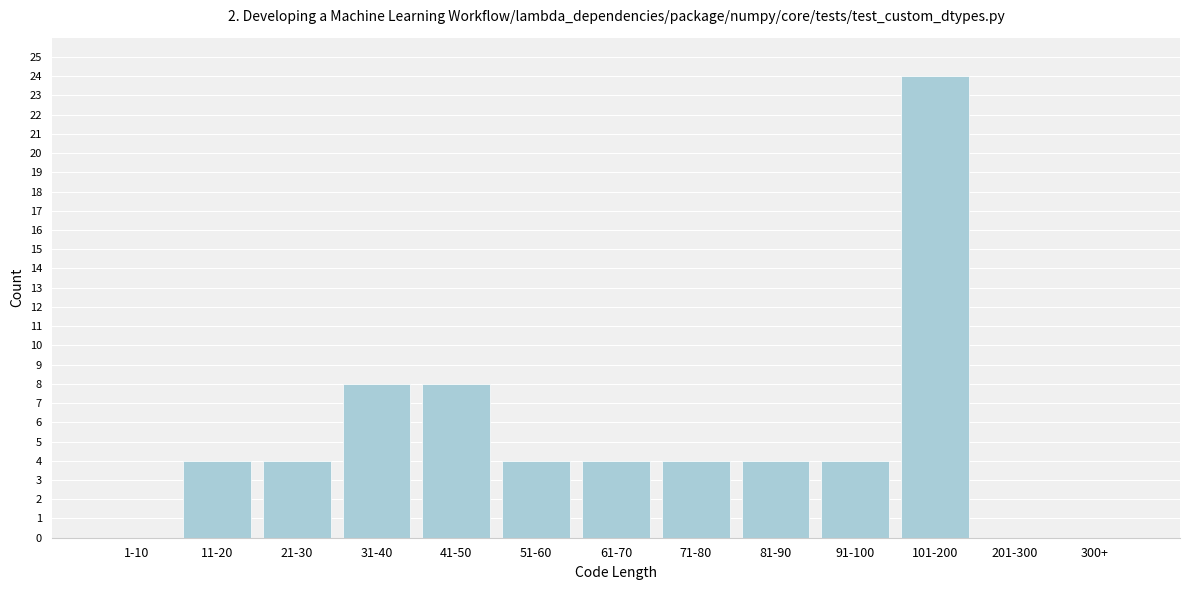

Between 41-50 and 21-30, which is larger?

41-50